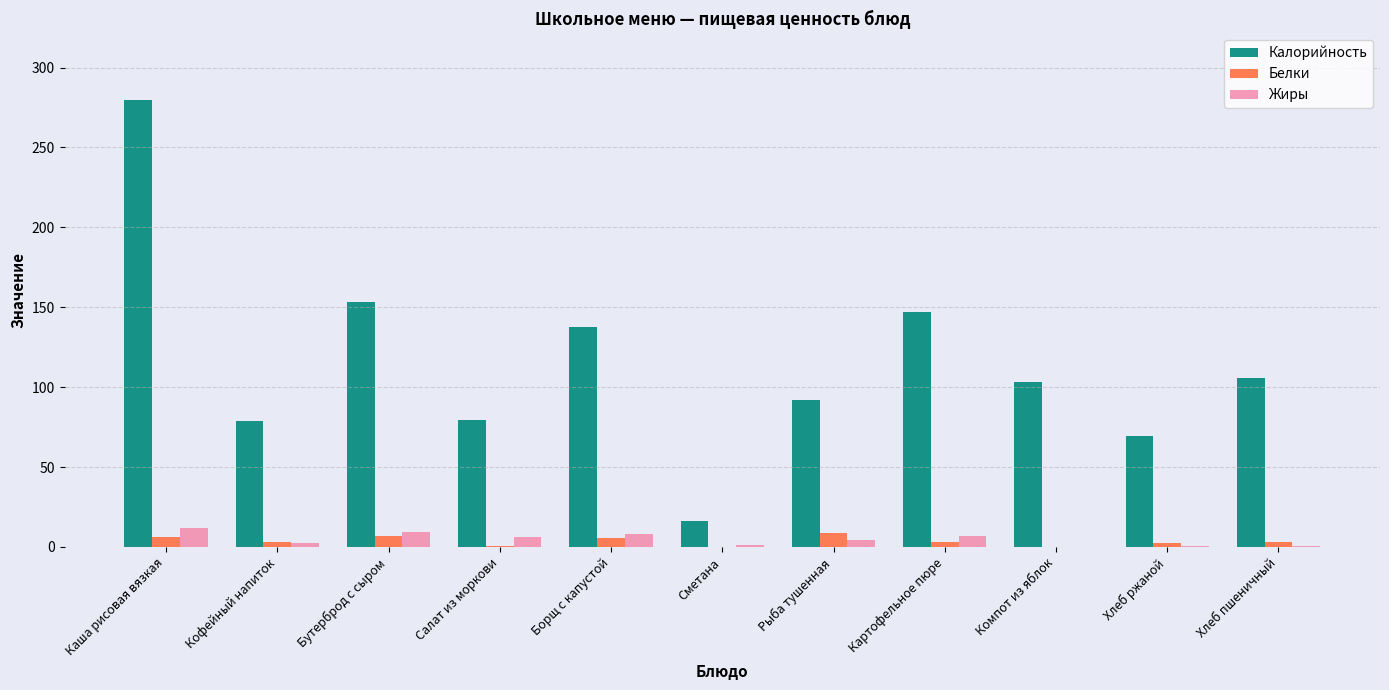

What is the average value of the Жиры series?

4.7